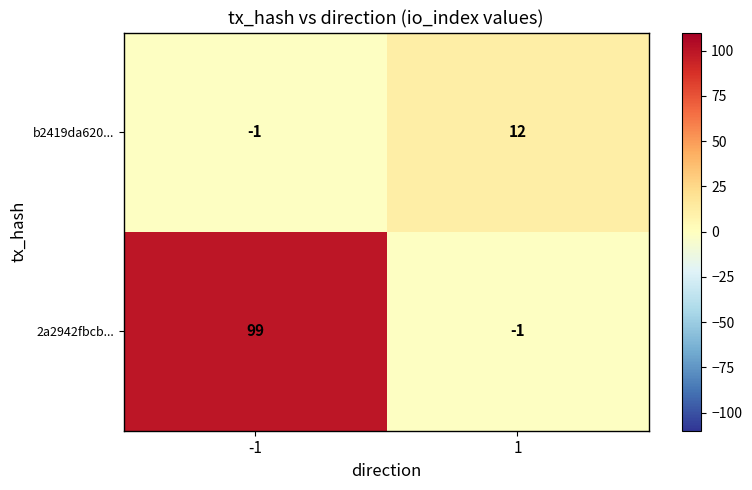

Which series has the largest range (max minus min)?

2a2942fbcb...